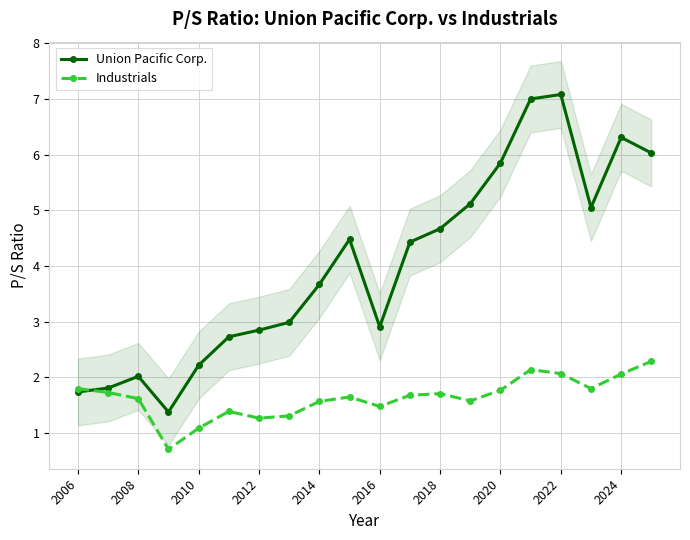

Which series has the widest spread of values?

Union Pacific Corp.